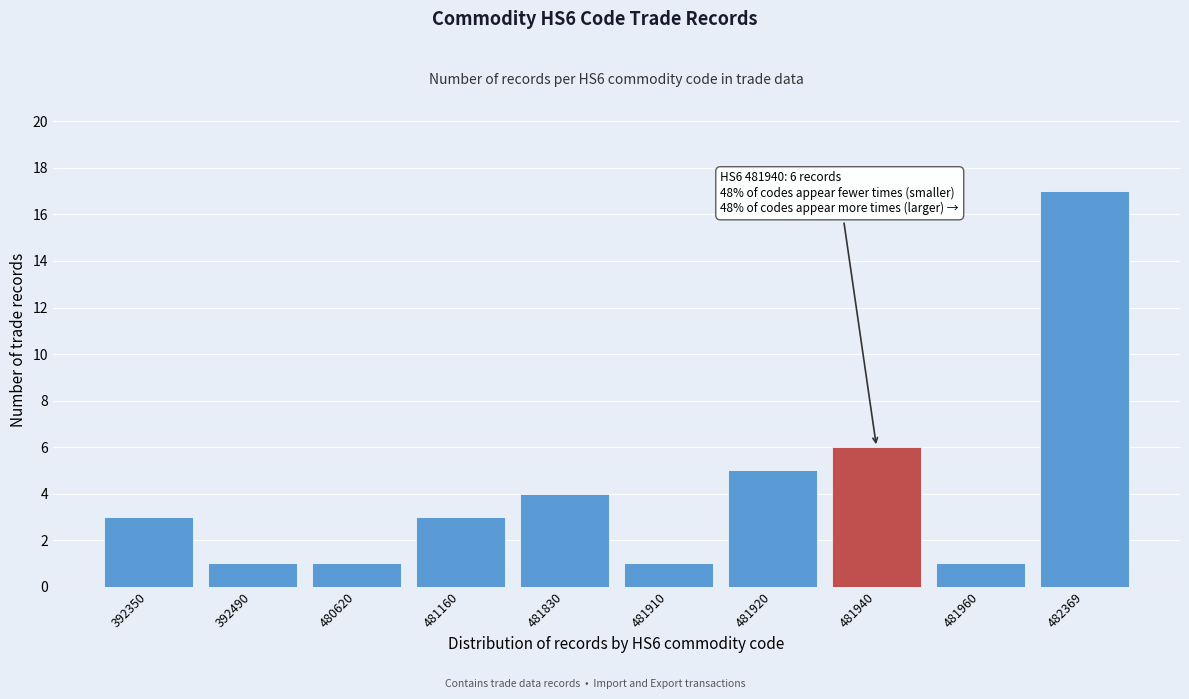

Reading left to right, extract all data points from this chart.

392350=3	392490=1	480620=1	481160=3	481830=4	481910=1	481920=5	481940=6	481960=1	482369=17